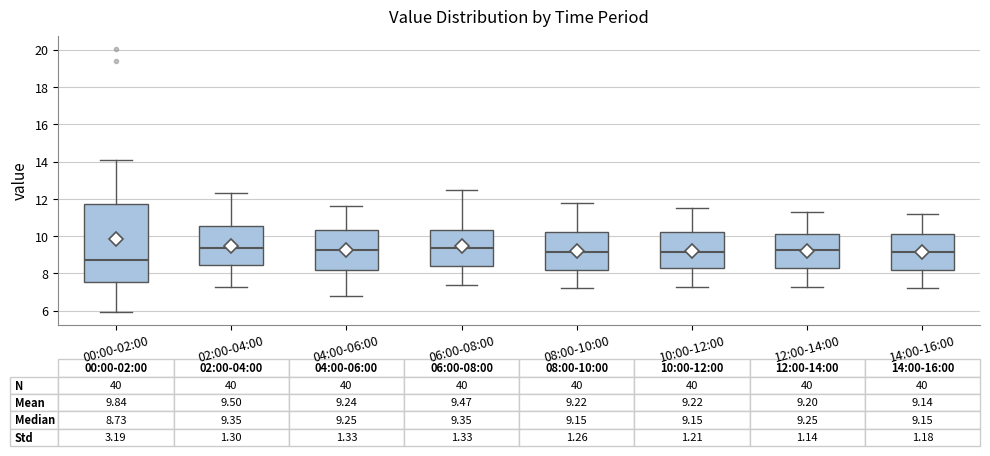

Comparing the boxes themselves (not the whiskers), which one is the tallest?

00:00-02:00